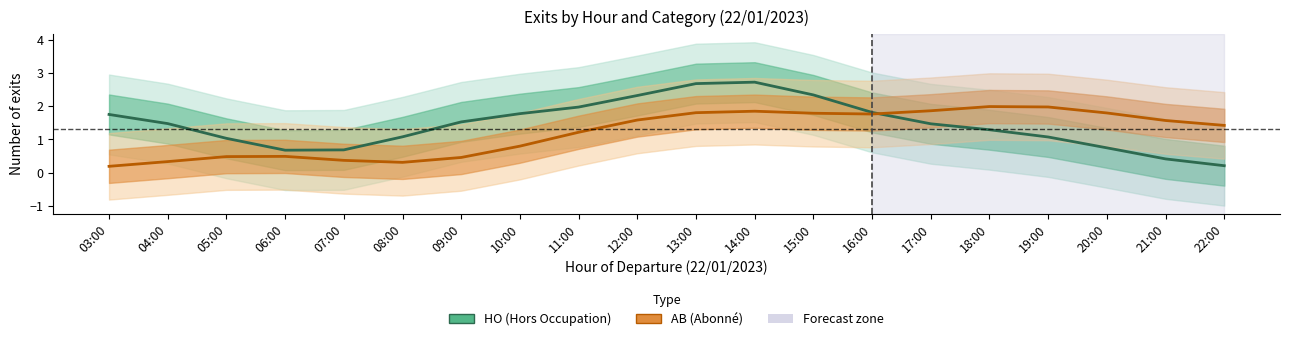

Where is the first local maximum for AB?

06:00